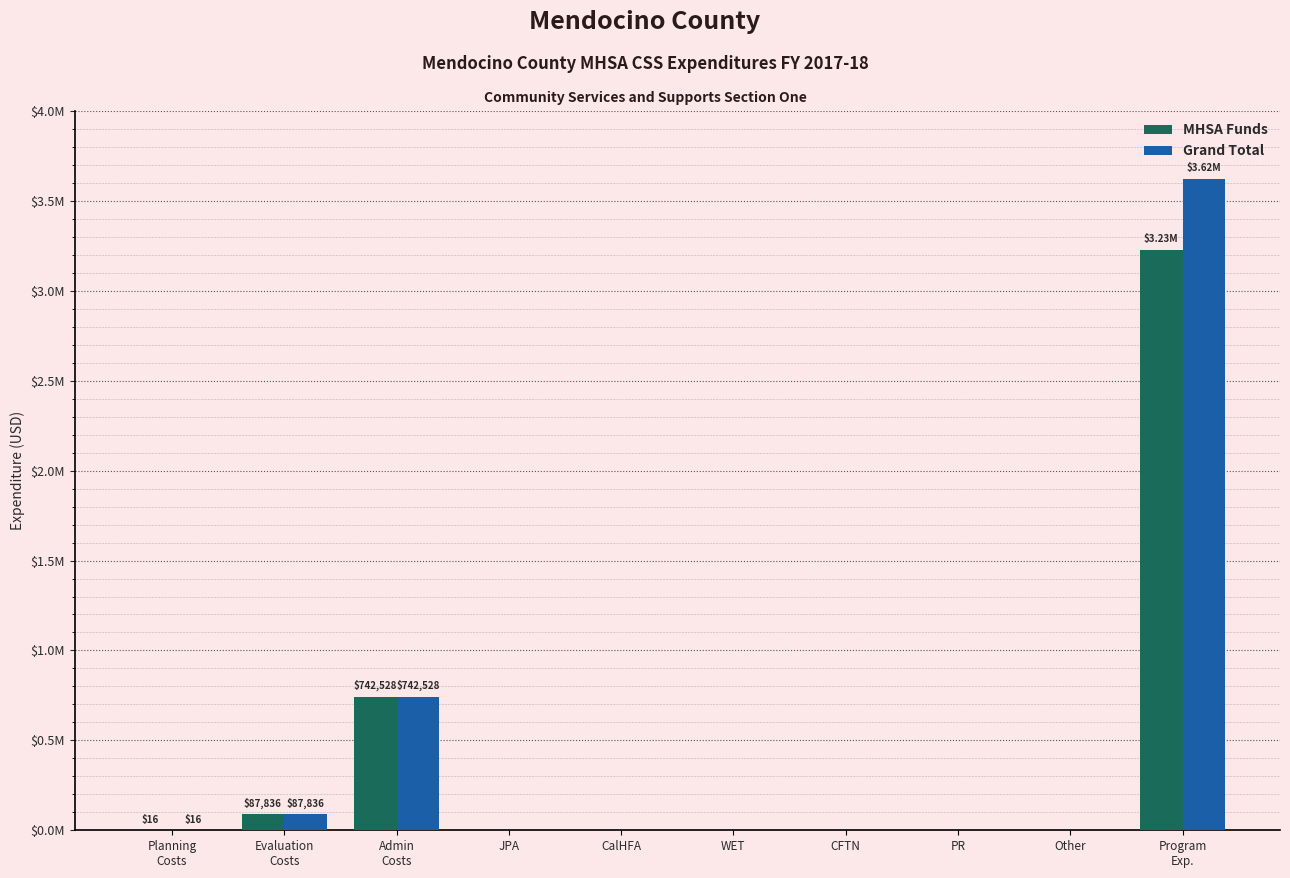

What are all the series names shown in the legend?

MHSA Funds, Grand Total